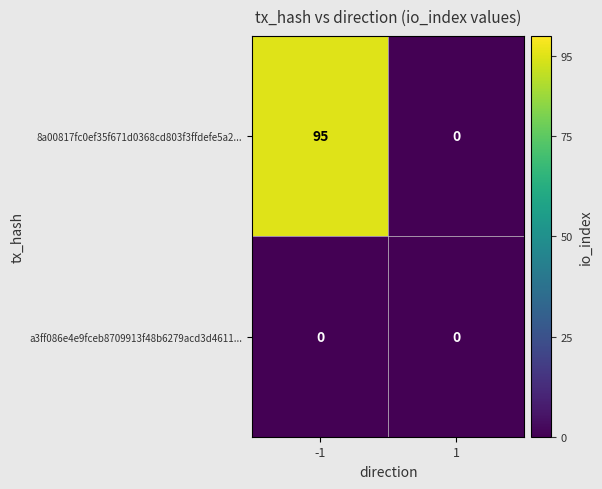

Which series has the widest spread of values?

8a00817fc0ef35f671d0368cd803f3ffdefe5a2...